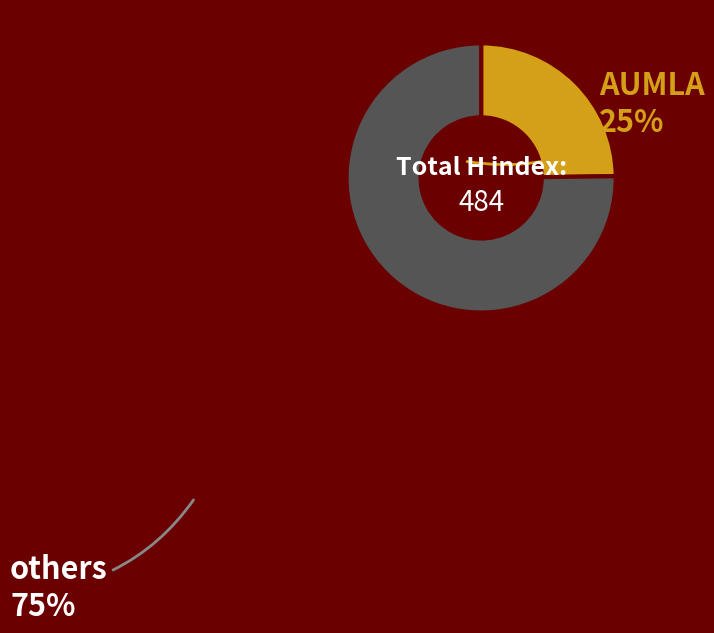

Which category has the biggest portion of the pie?

others